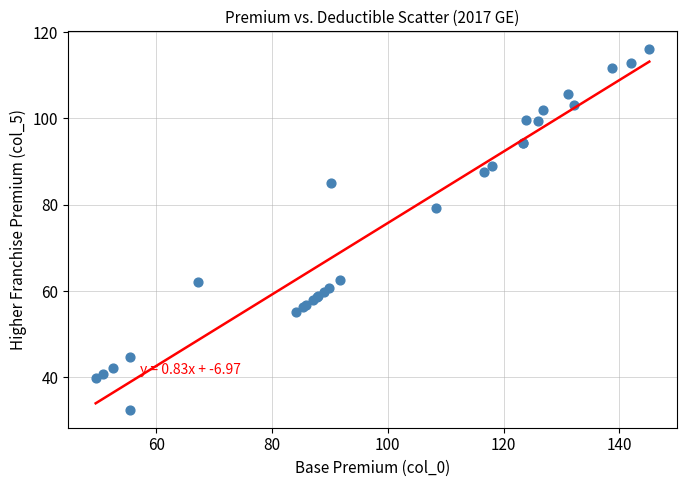

What Y value in the scatter plot is closest to 74?

79.2